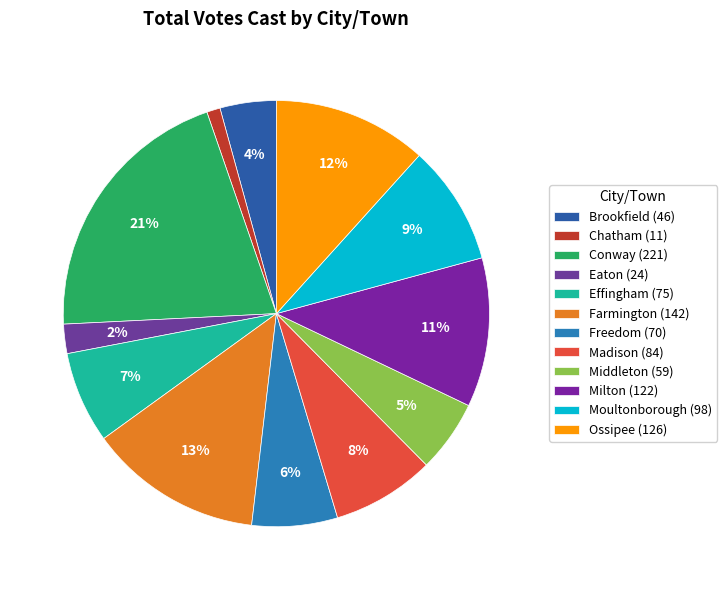

How many segments does this pie chart have?

12